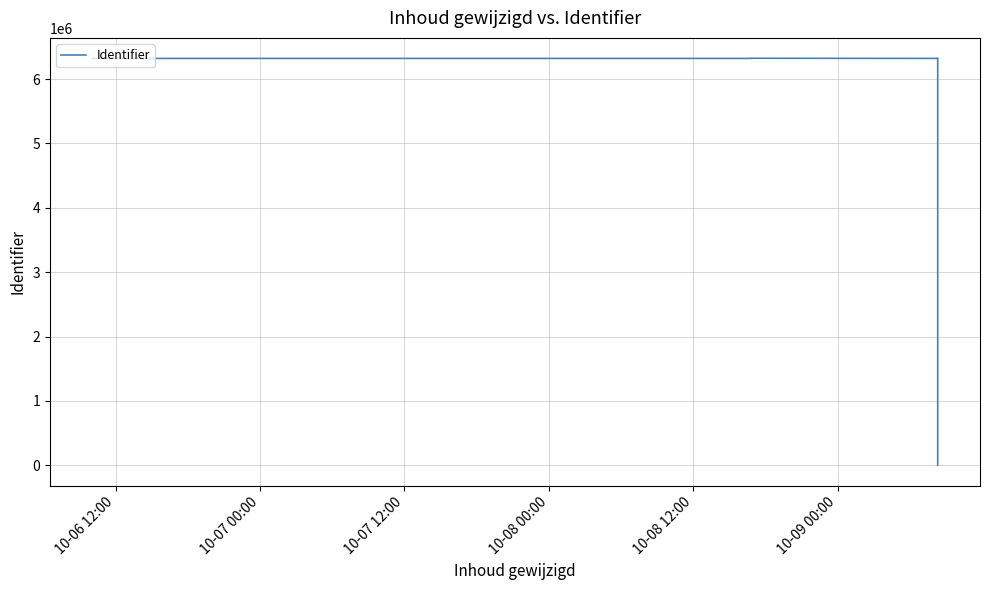

How many lines are shown in the chart?

1